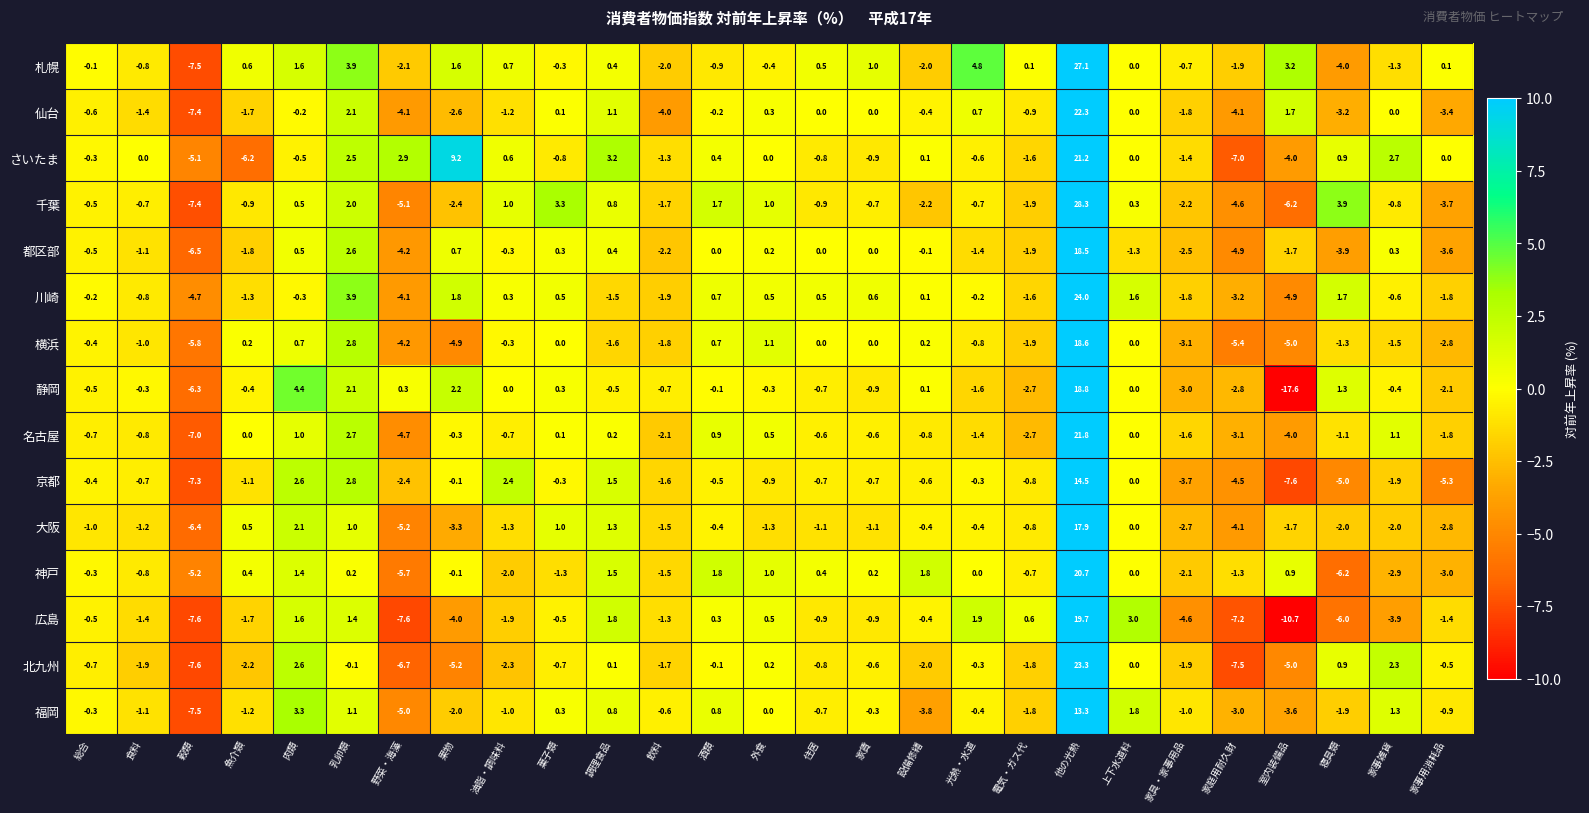

What is the sum of all さいたま values?

13.2